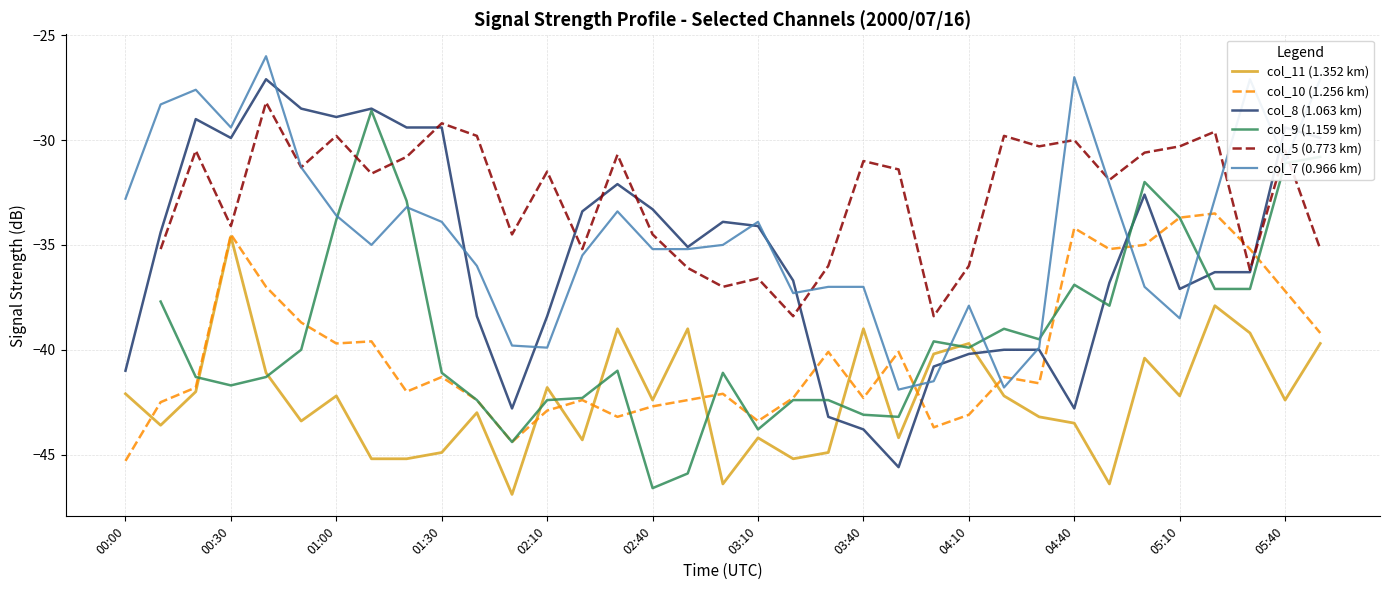

What is the value of the col_10 (1.256 km) point at the 16th from the left?

-42.7